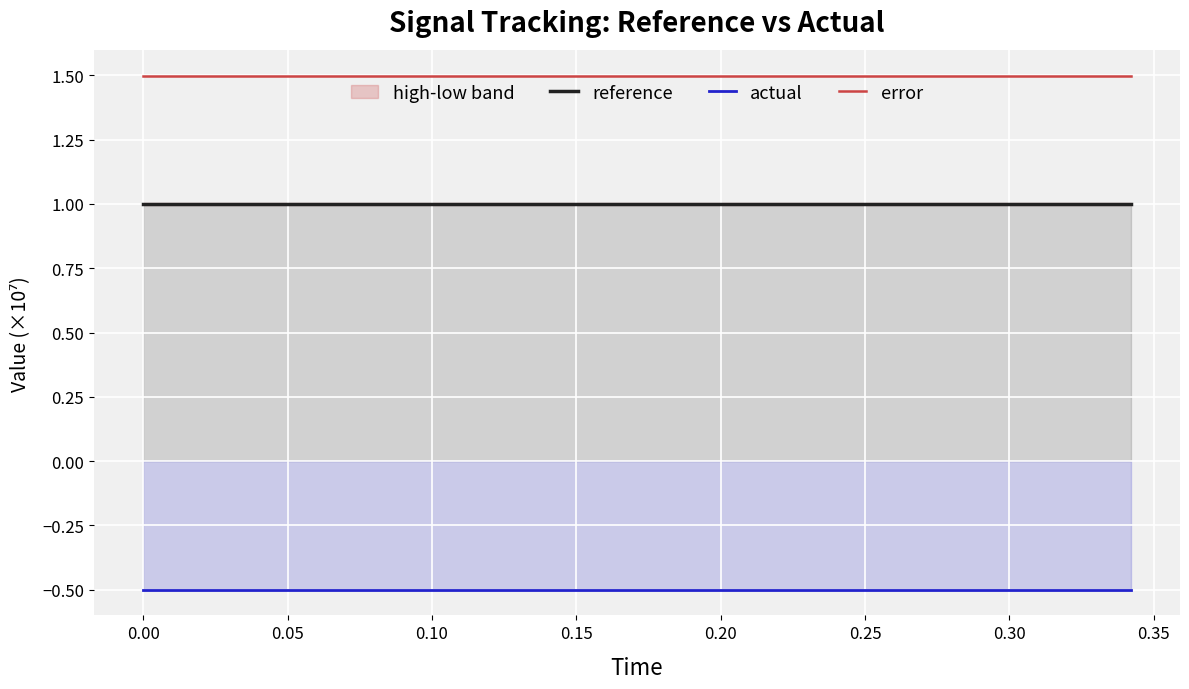

What is the lowest value of the actual series?

-0.5